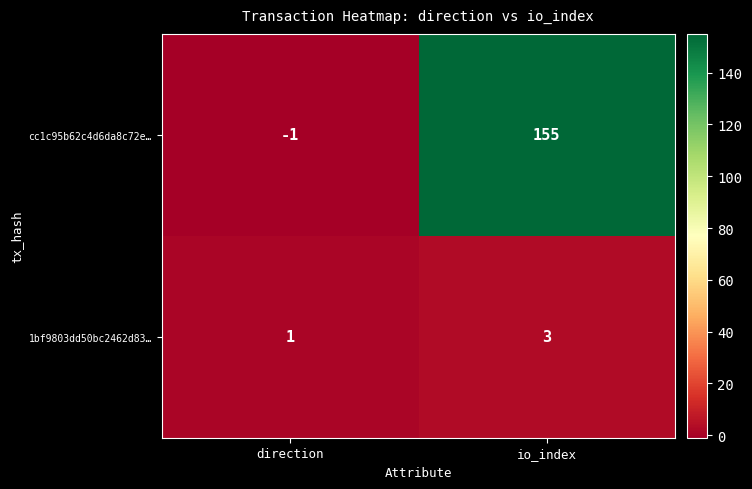

At which category does the chart reach its minimum across all series?

direction